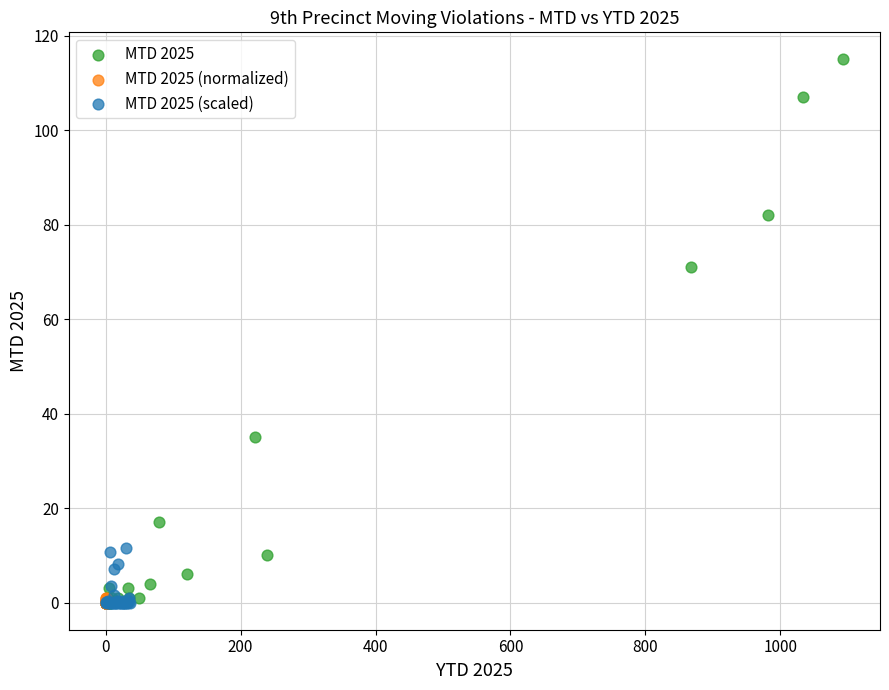

Which series contains the highest Y value?

MTD 2025